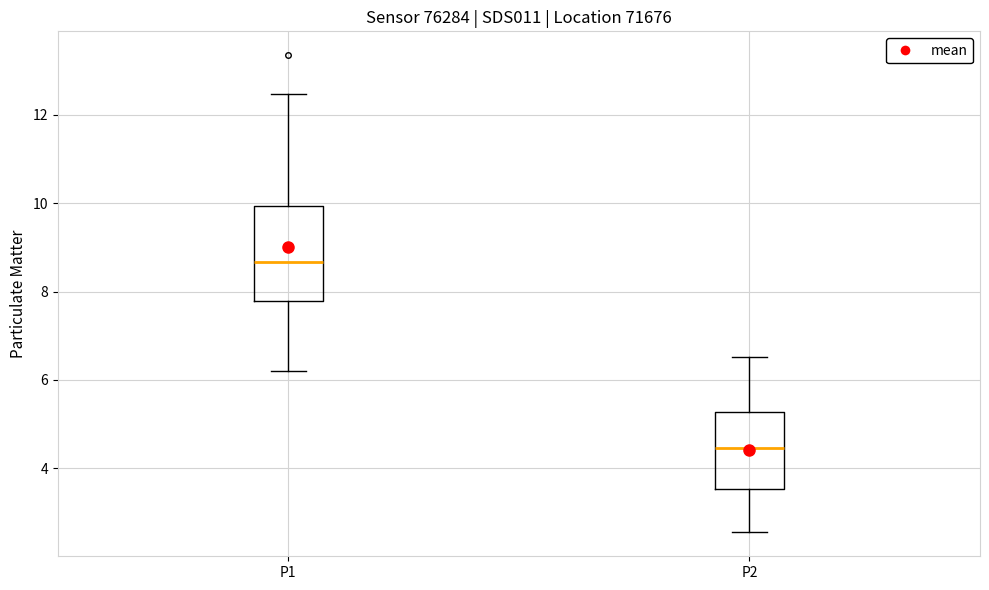

Which box has the lowest median line?

P2